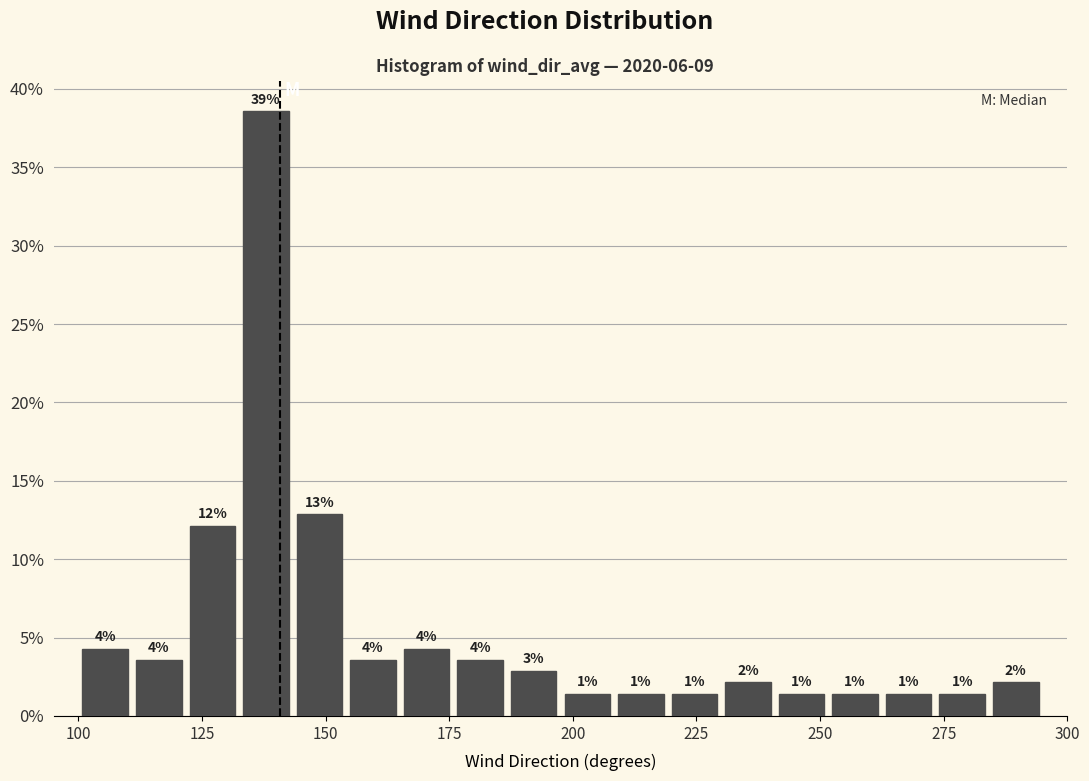

Around what value on the x-axis is the tallest bar? Give the approximate position of its centre, as read against the axis.

140